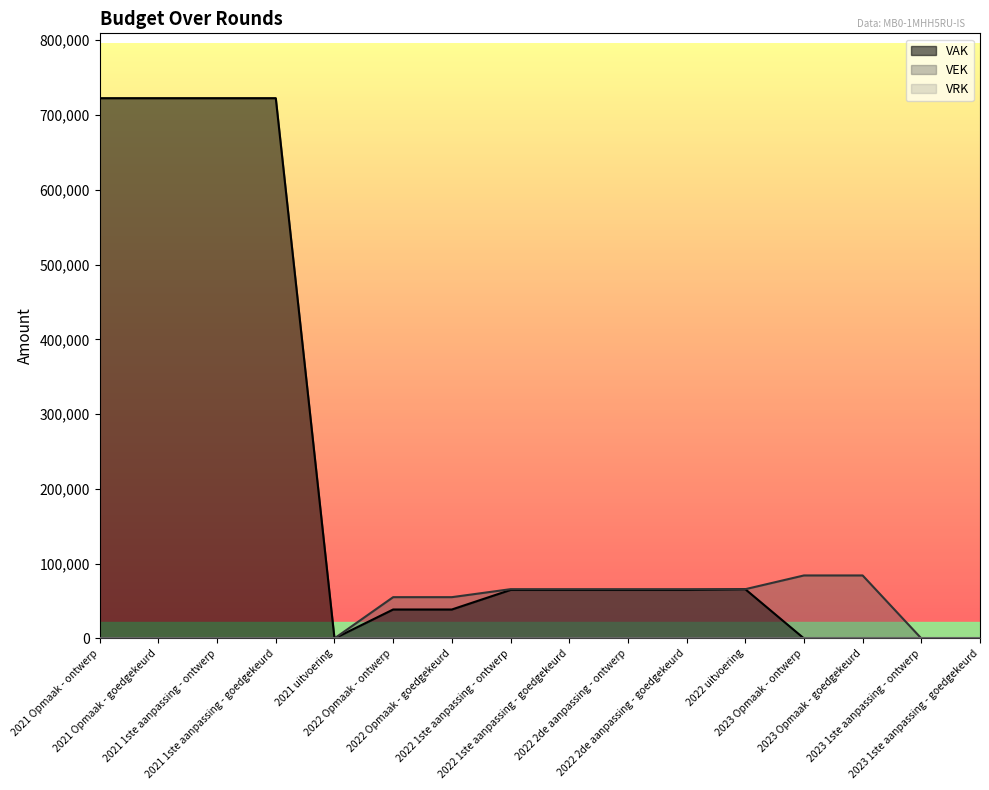

True or false: VEK and VAK intersect in this chart.

False